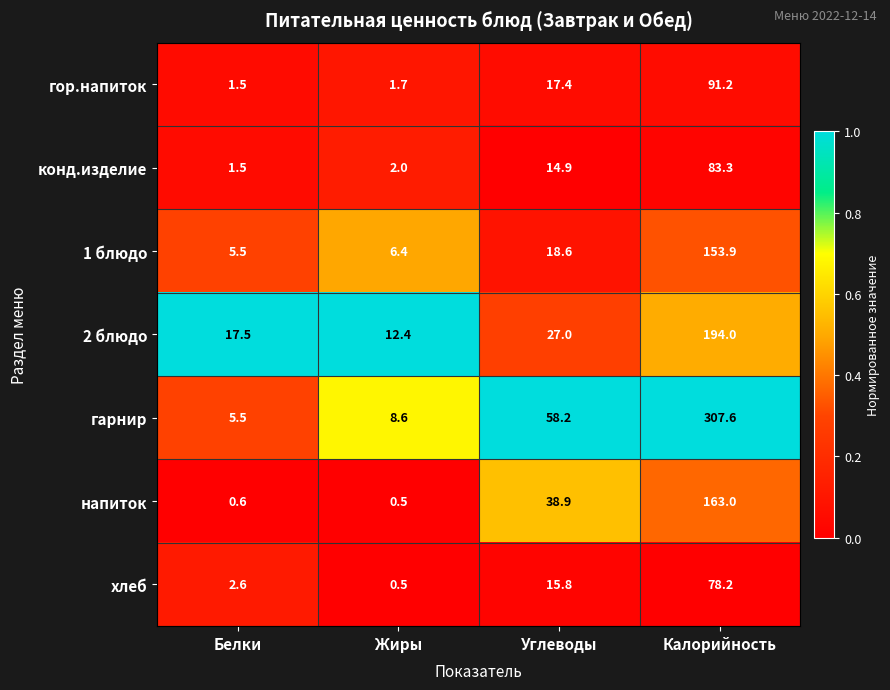

Rank the series by their maximum value, from highest to lowest.

гарнир, 2 блюдо, напиток, 1 блюдо, гор.напиток, конд.изделие, хлеб